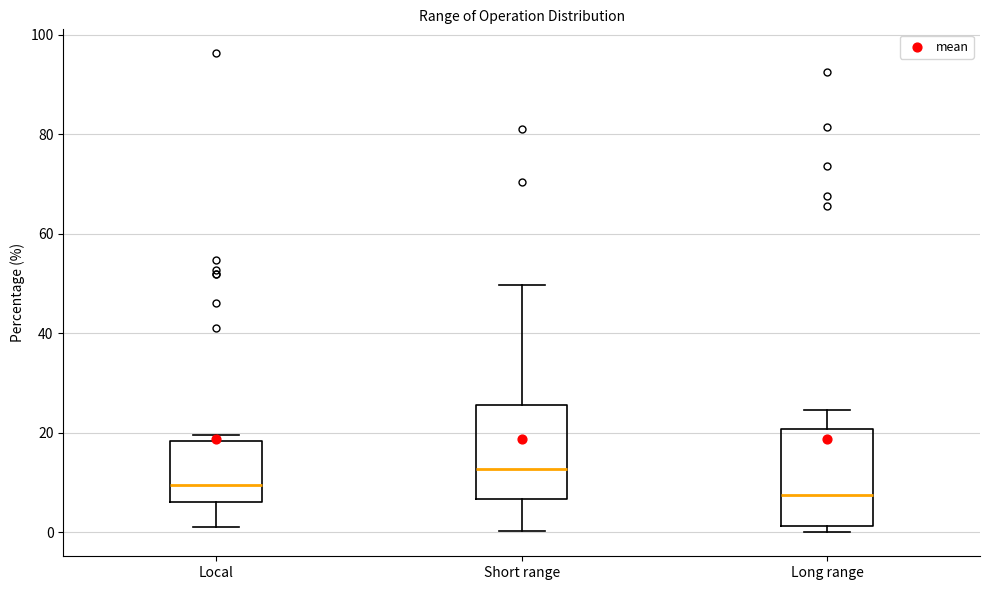

Reading left to right, transcribe this box plot: for each box, give where its median line is, the range the box spans, and where its two whiskers end, as read against the y-axis. The values are not printed on the chart, so give them approximately, as read against the axis.

Local: median 10, box 6 to 18, whiskers 2 to 20
Short range: median 12, box 6 to 26, whiskers 0 to 50
Long range: median 8, box 2 to 20, whiskers 0 to 24